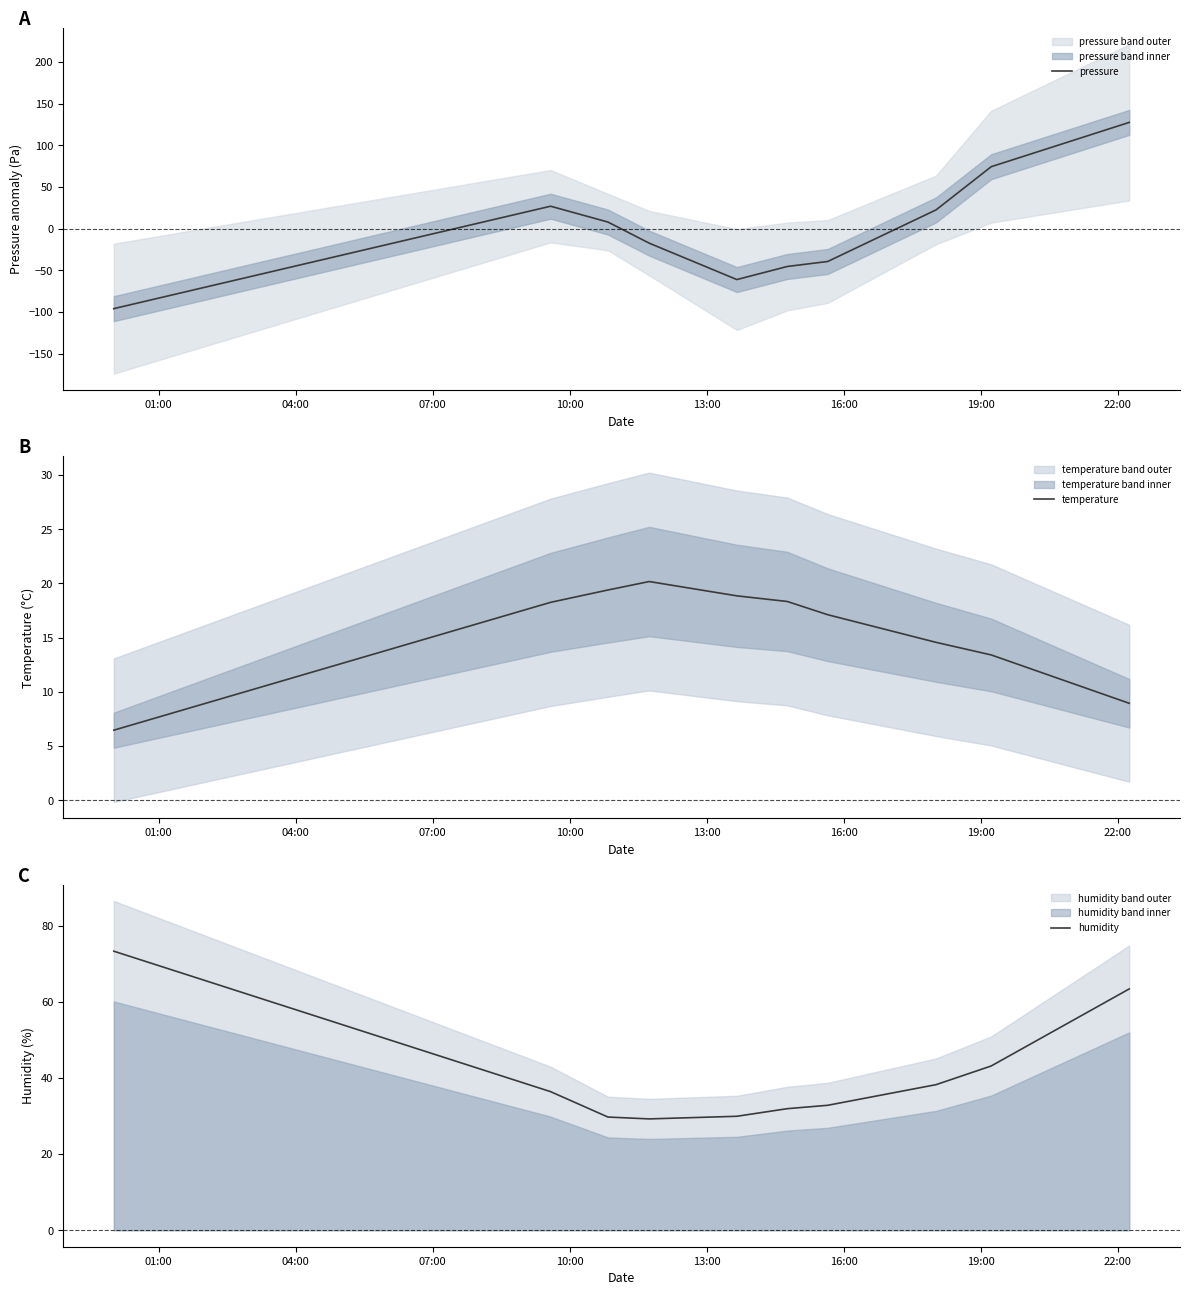

What is the minimum value for pressure?

-96.1